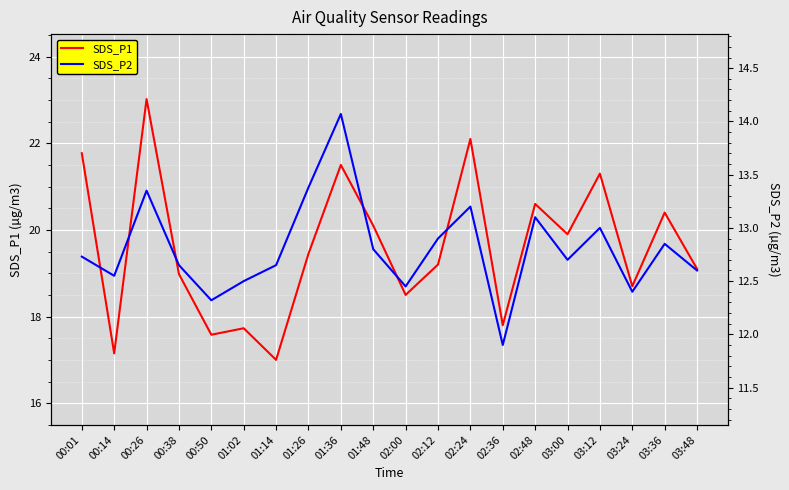

Which series has the largest range (max minus min)?

SDS_P1